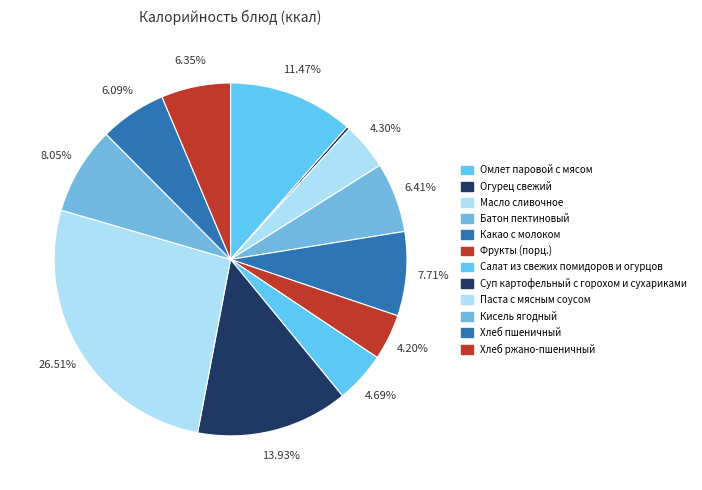

What is the largest slice in the pie chart?

Паста с мясным соусом